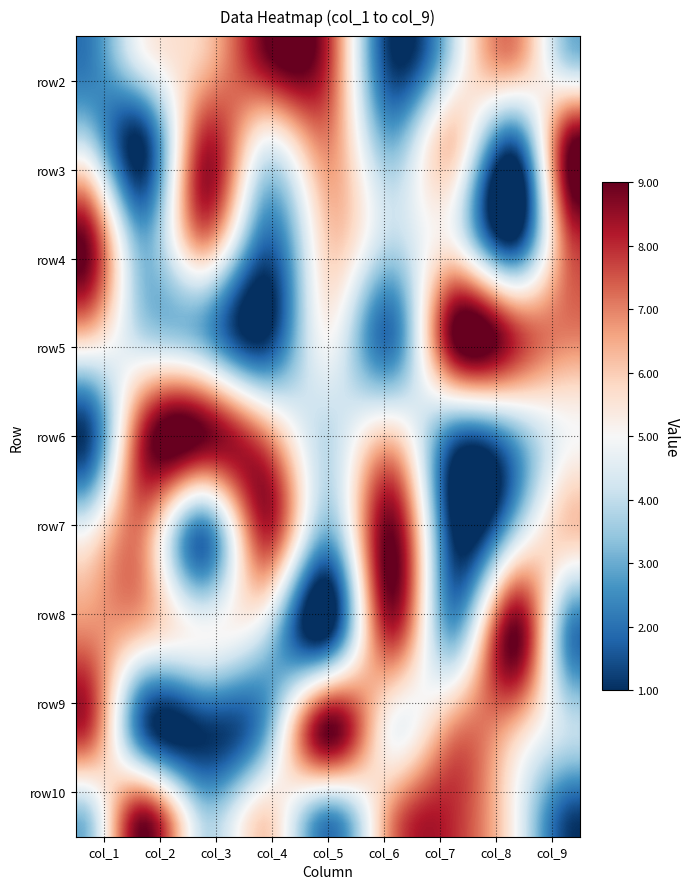

At how many categories does at least one series exceed 2?

9